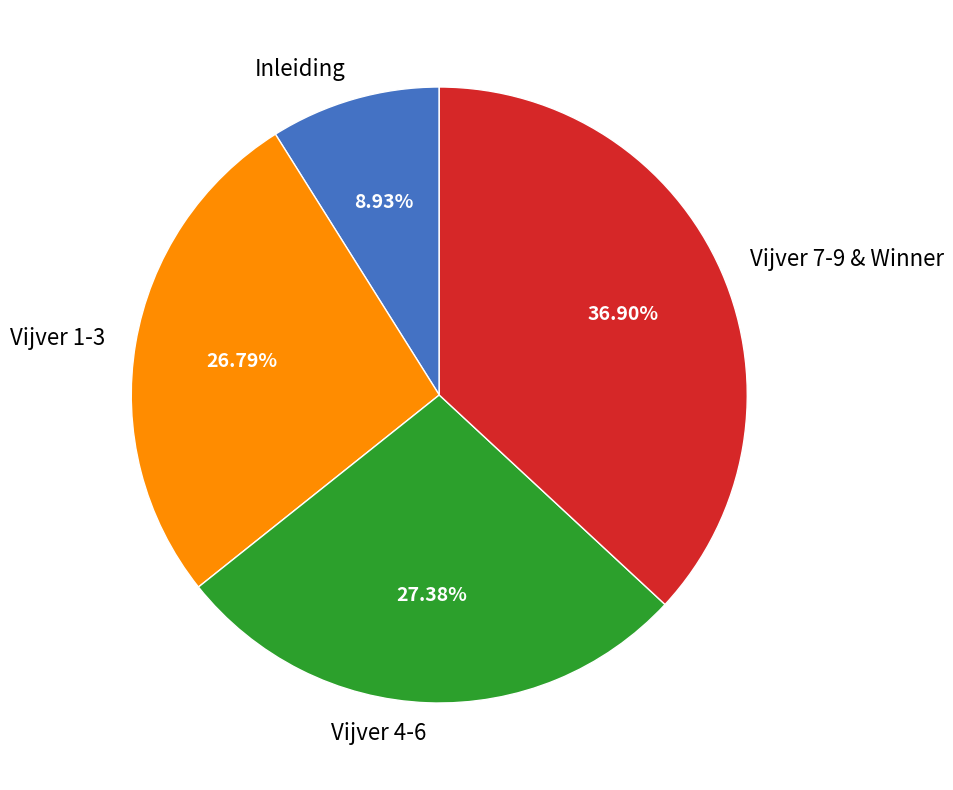

What is the ratio of the value at Vijver 1-3 to the value at Vijver 4-6?

1.0